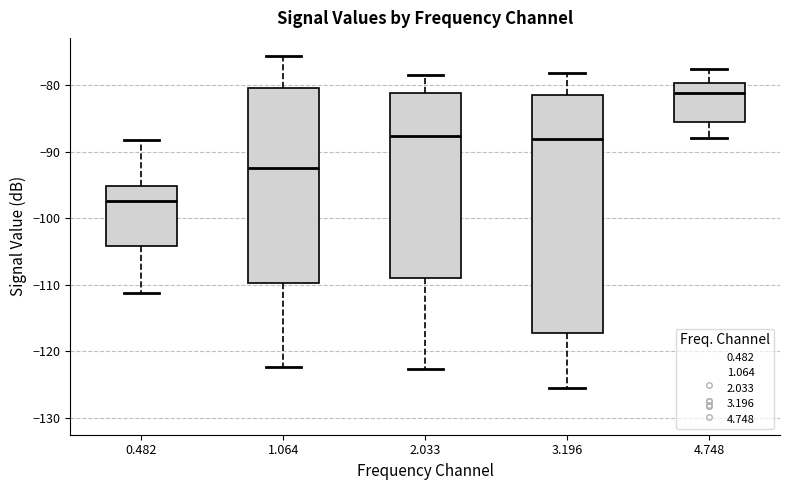

Reading left to right, read every box against the y-axis: the position of its median line, the range the box covers, and the ends of its whiskers. The values are not printed on the chart, so give them approximately, as read against the axis.

0.482: median -97, box -104 to -95, whiskers -111 to -88
1.064: median -92, box -110 to -80, whiskers -122 to -76
2.033: median -88, box -109 to -81, whiskers -123 to -78
3.196: median -88, box -117 to -81, whiskers -125 to -78
4.748: median -81, box -86 to -80, whiskers -88 to -77